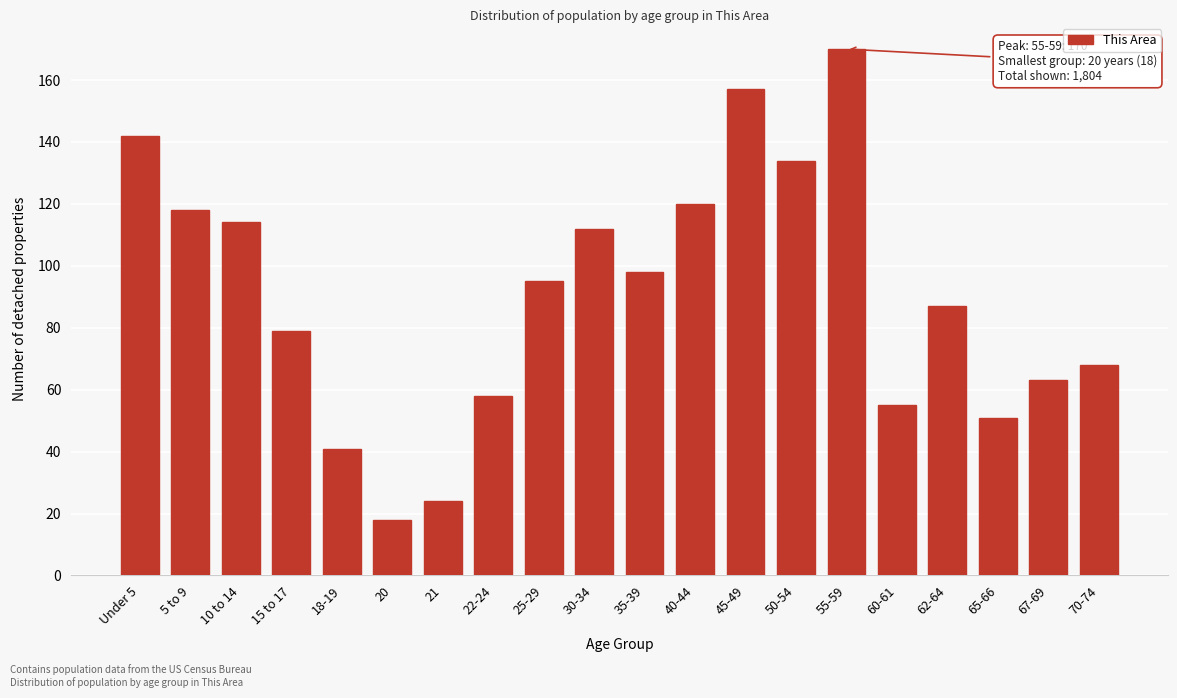

Reading left to right, what are all the values shown in this chart?

142	118	114	79	41	18	24	58	95	112	98	120	157	134	170	55	87	51	63	68